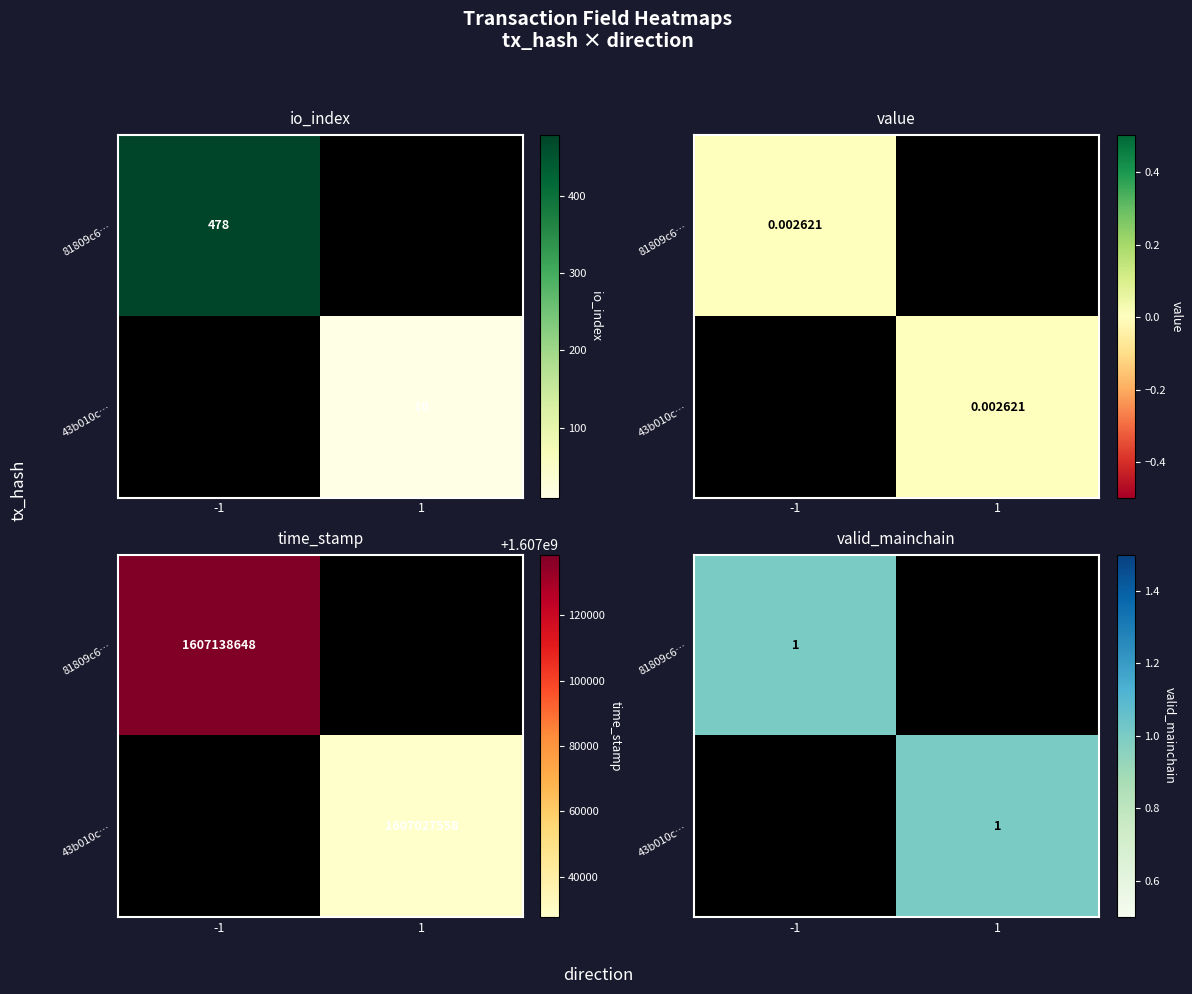

Reading left to right, transcribe all the data shown in this chart.

tx1: direction=-1.0	io_index=478.0	value=0.0	time_stamp=1607138648.0
tx2: direction=1.0	io_index=10.0	value=0.0	time_stamp=1607027558.0